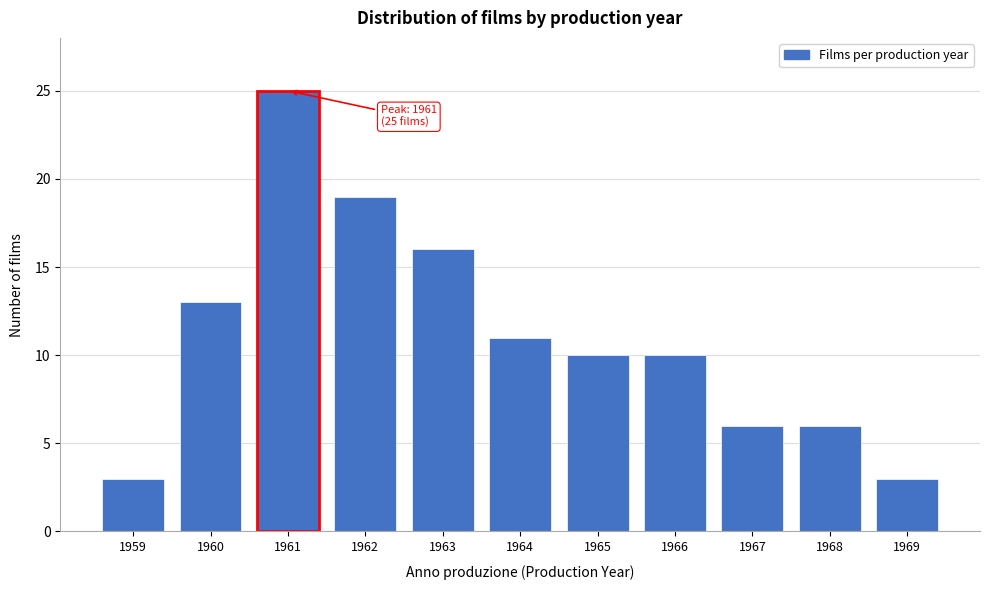

Reading right to left, extract all data points from this chart.

3	6	6	10	10	11	16	19	25	13	3